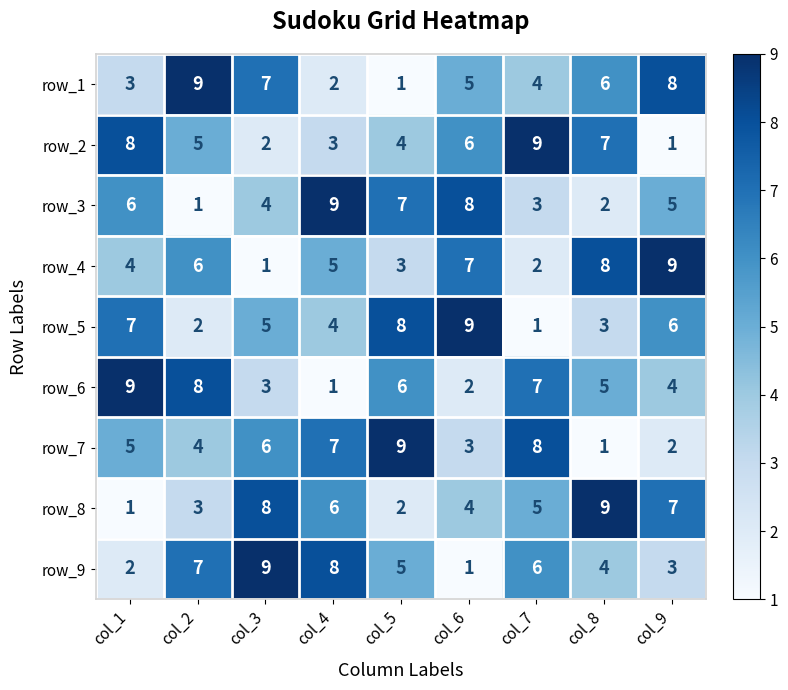

What is the maximum value for row_3?

9